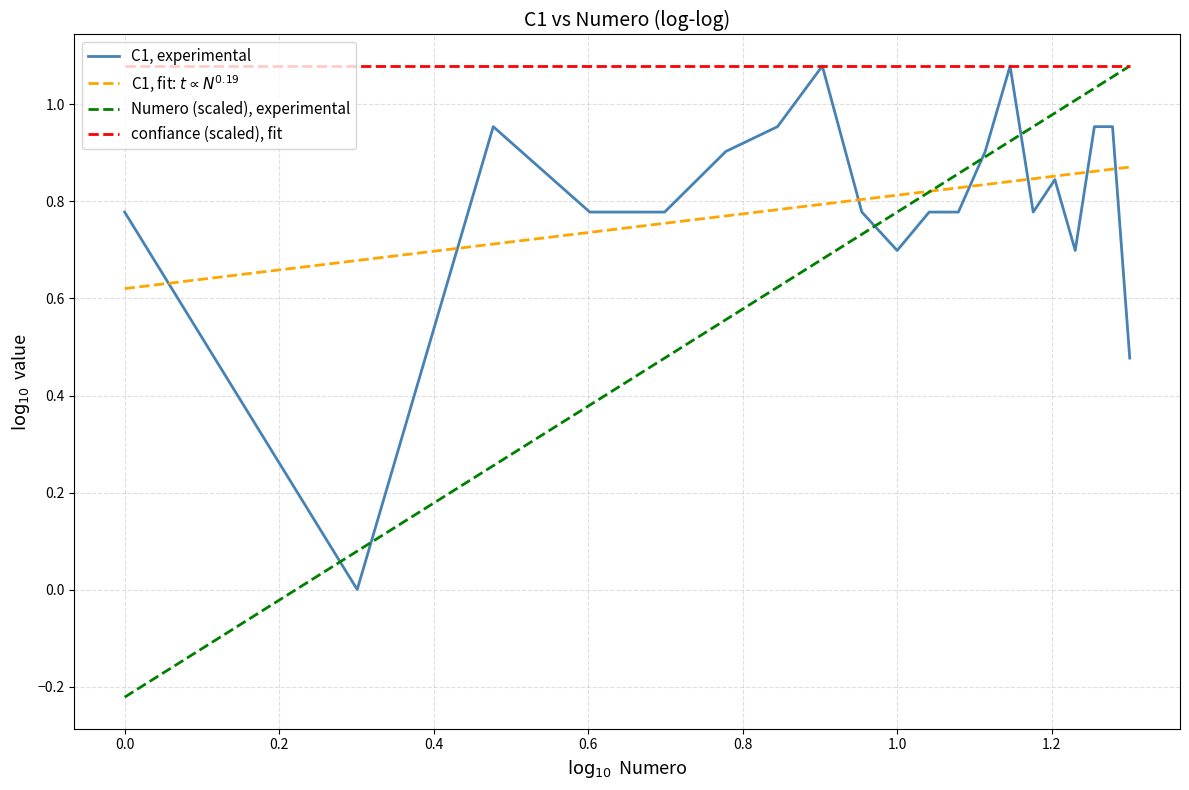

Which series has the widest spread of values?

Numero (scaled), experimental